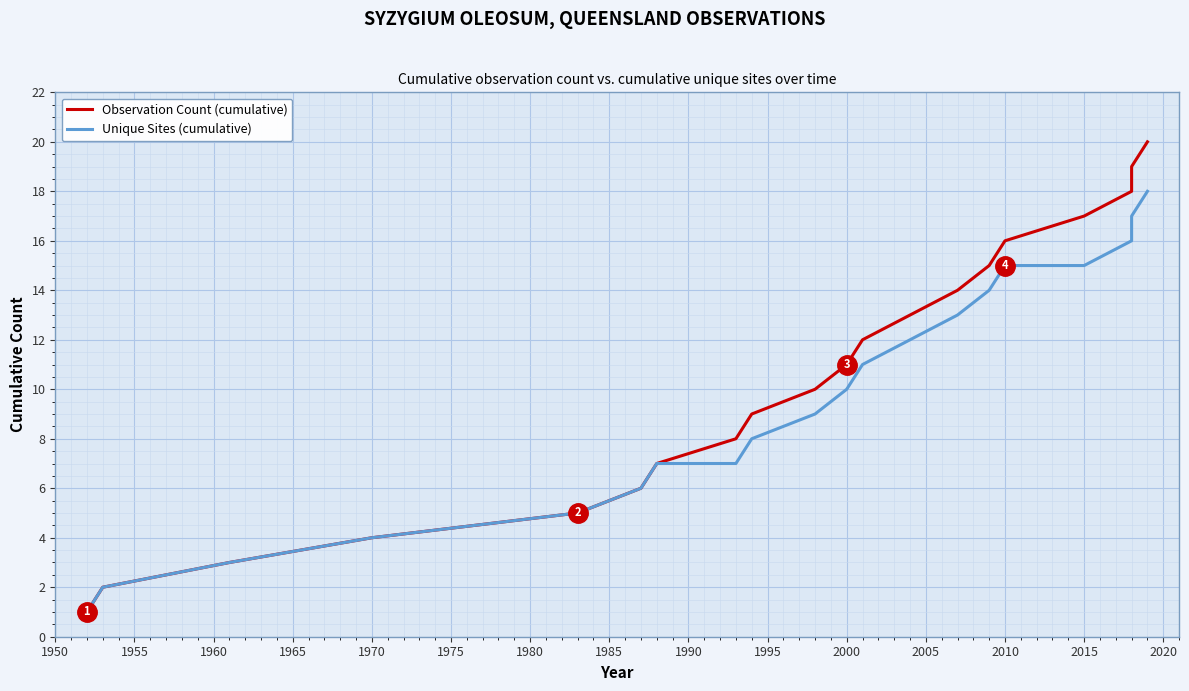

True or false: Observation Count (cumulative) has more than 0 points higher than both neighbors.

False